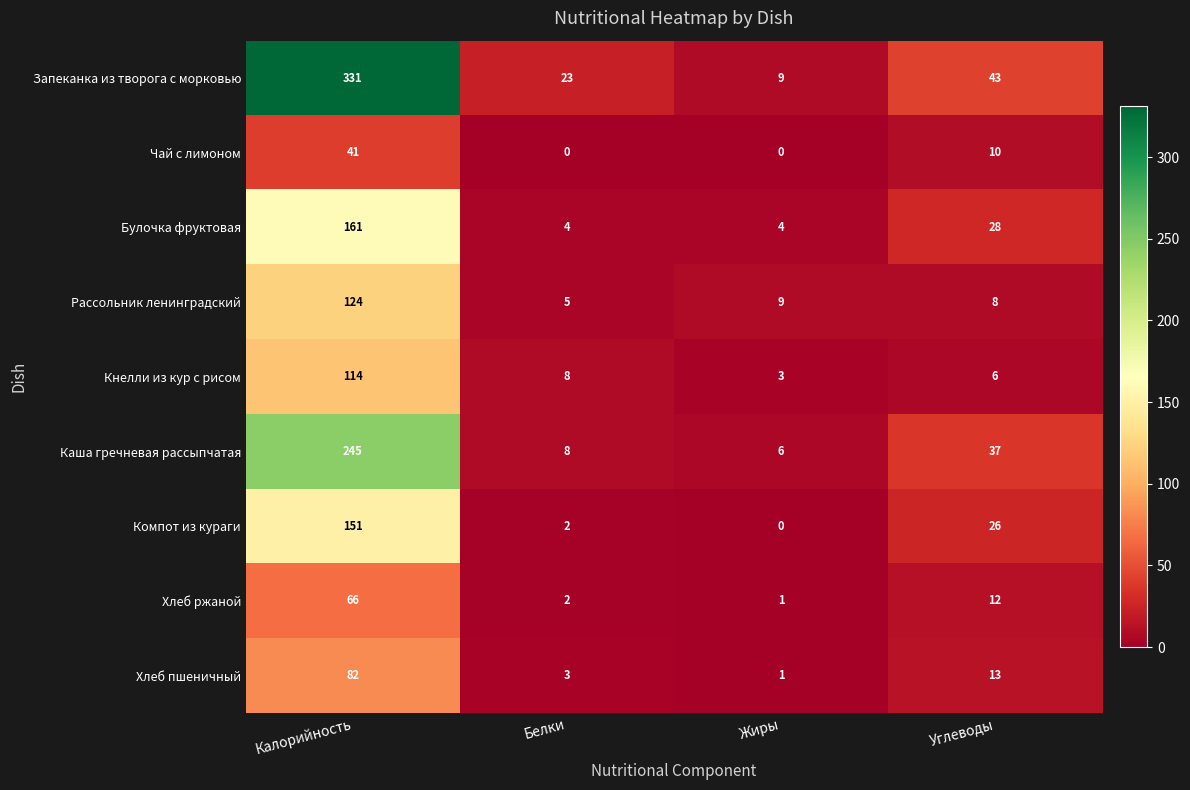

Which series has the widest spread of values?

Запеканка из творога с морковью